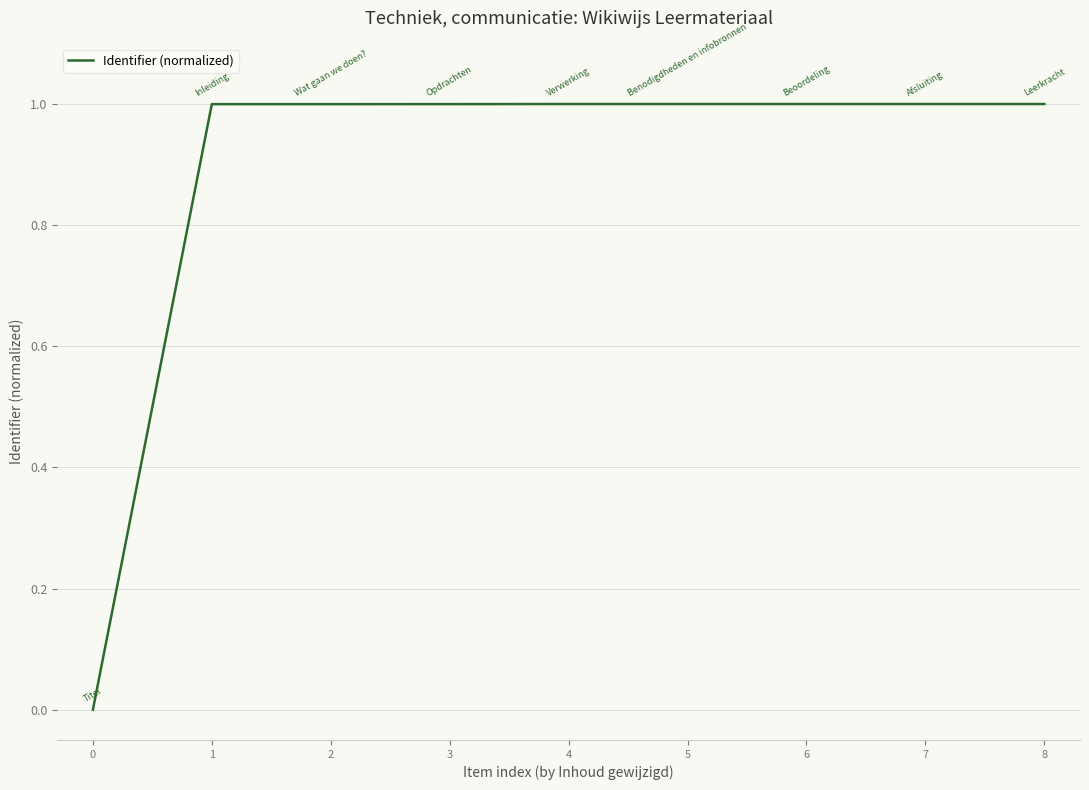

What is the sum of the values at 5 and 0?

1.0